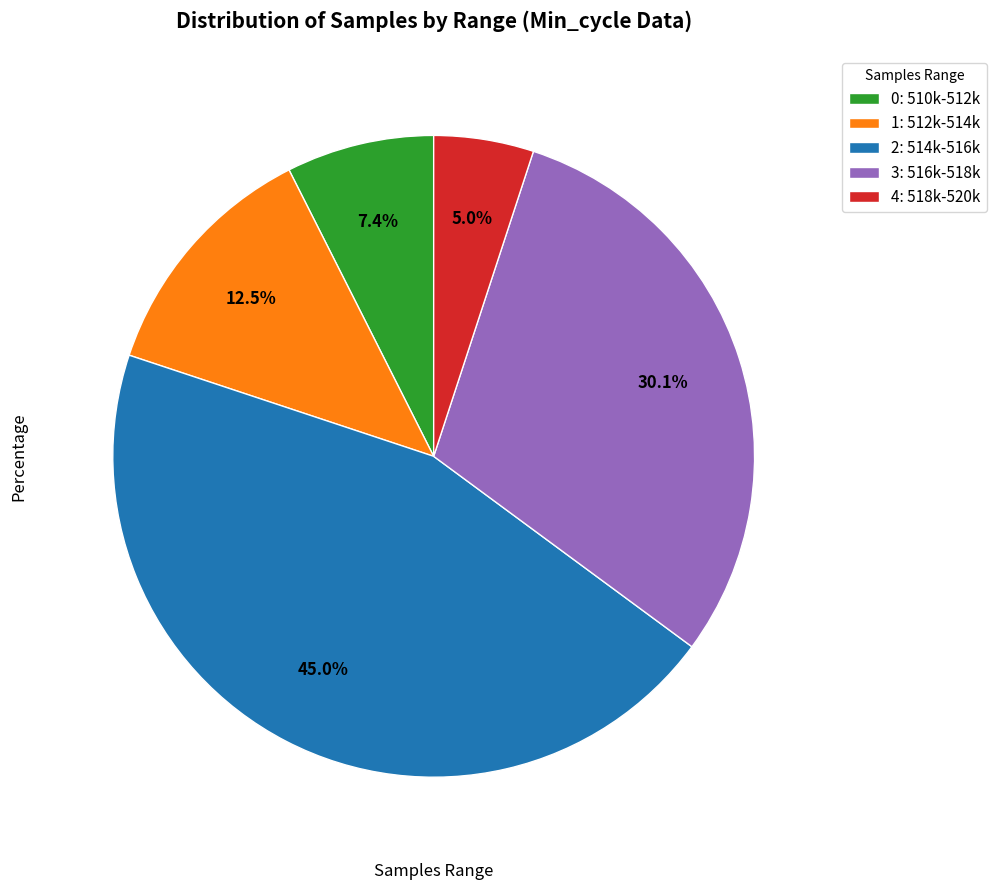

Count the number of slices in the pie.

5